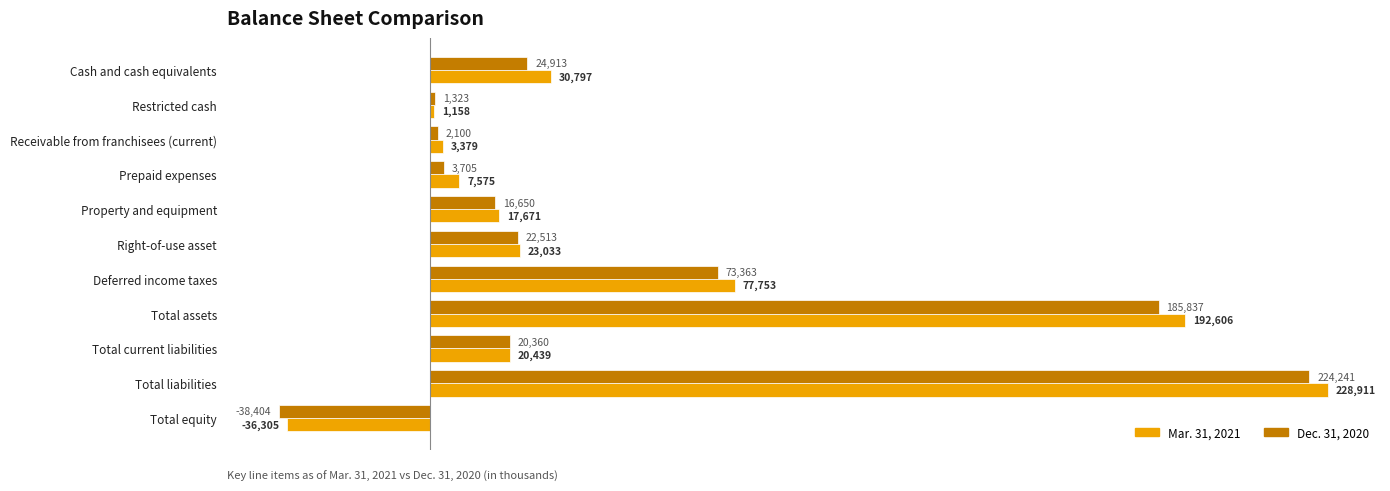

Which series has the largest total across all categories?

Mar. 31, 2021